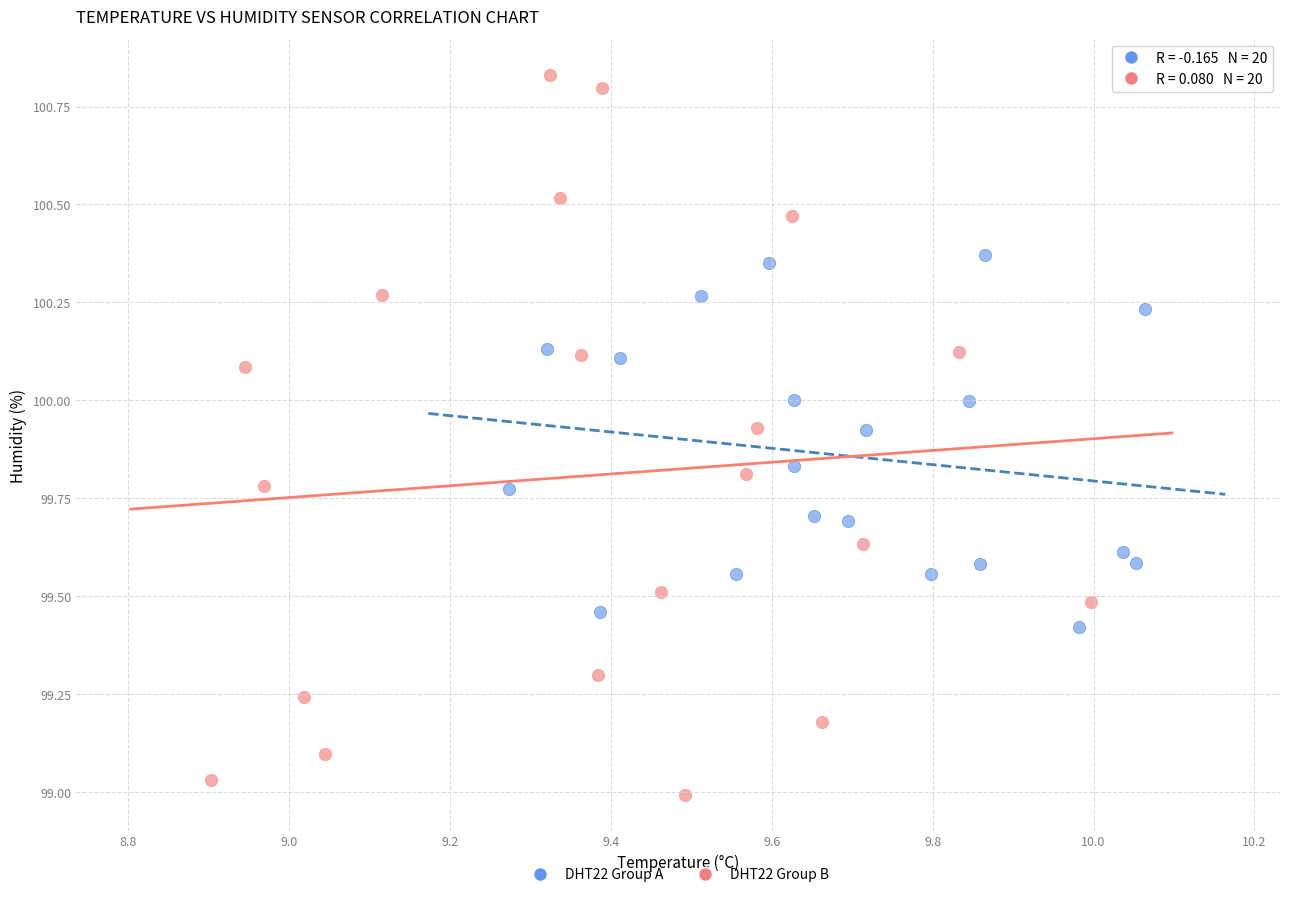

What are all the series names shown in the legend?

DHT22 Group A, DHT22 Group B